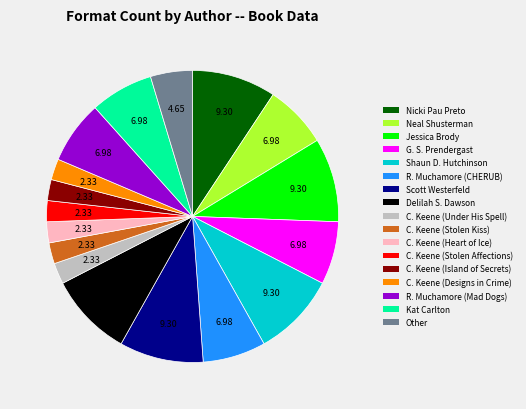

How many slices are in this pie chart?

17